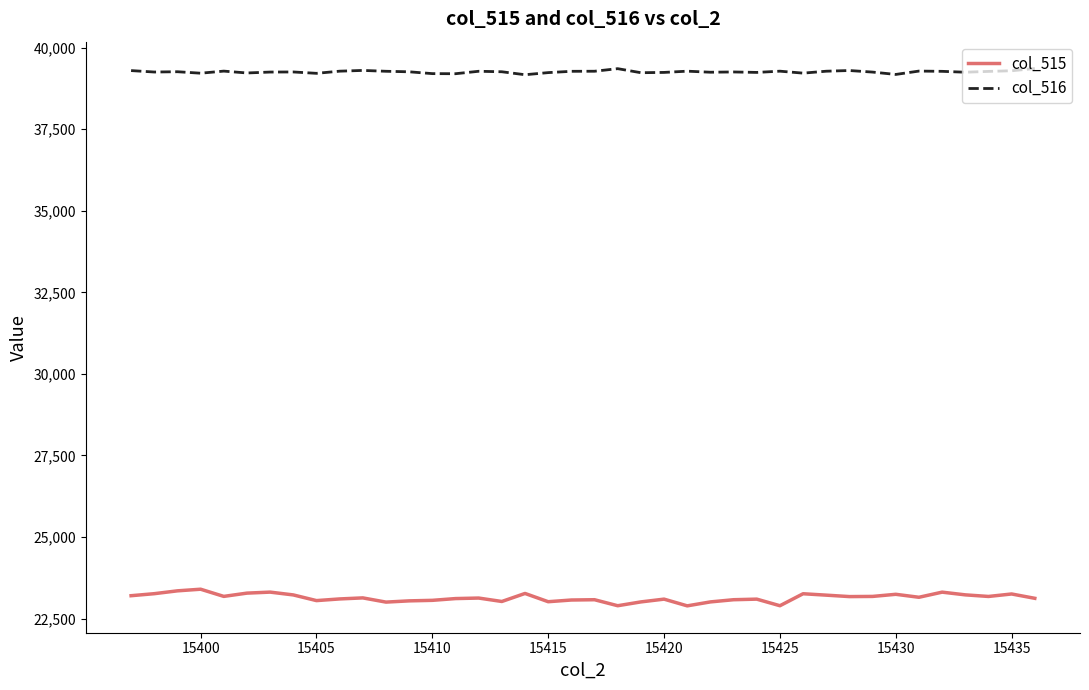

True or false: col_515 and col_516 cross at least once.

False